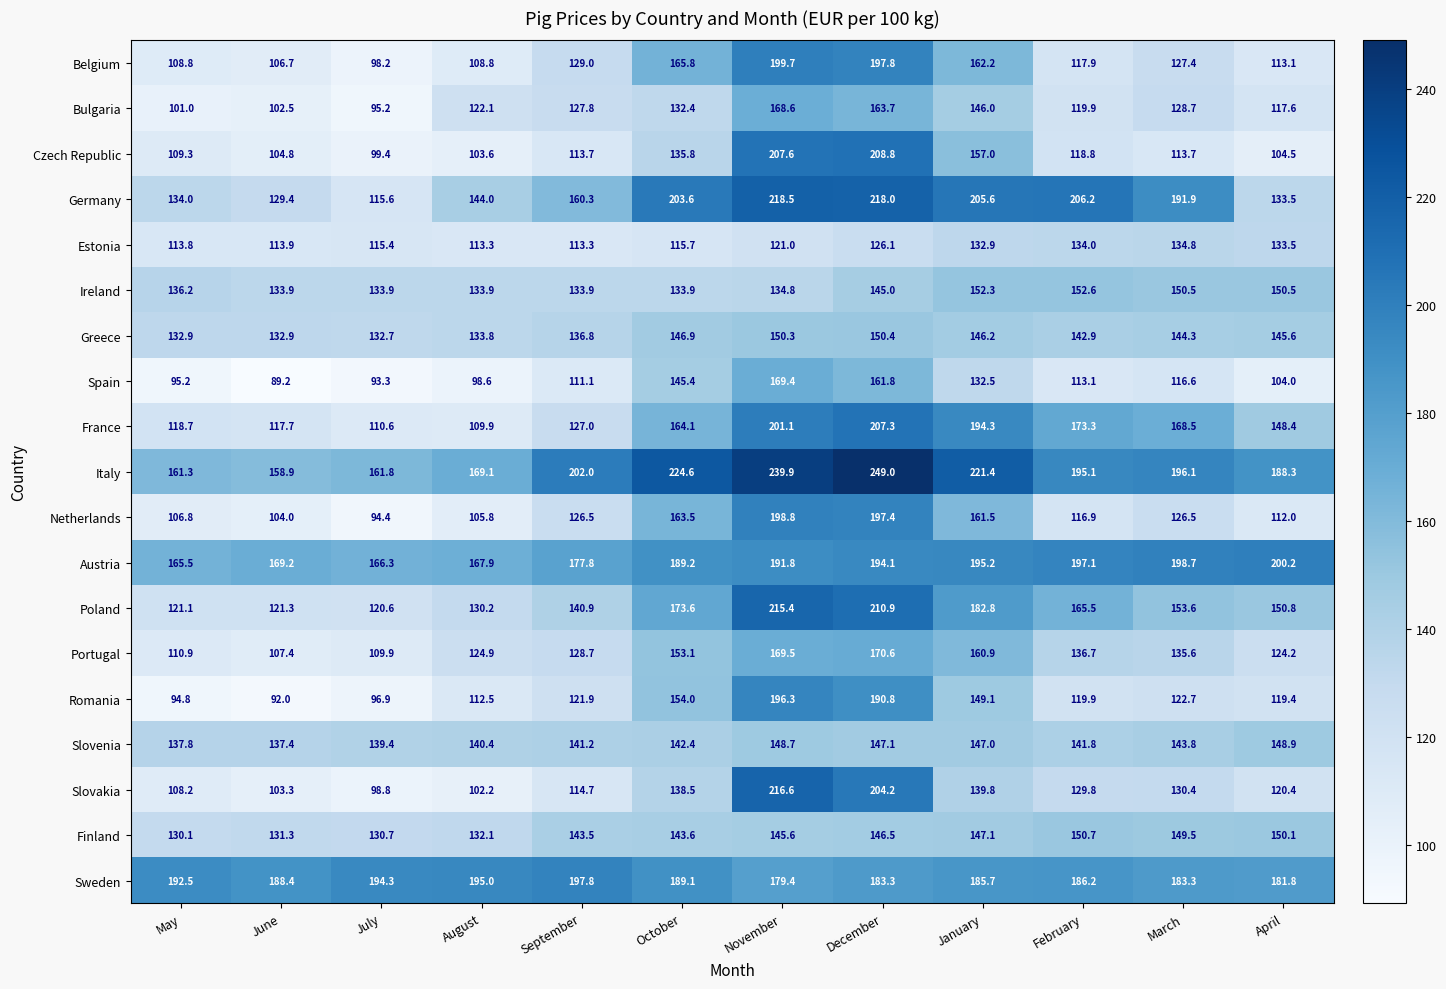

At which label does Romania reach its peak?

November